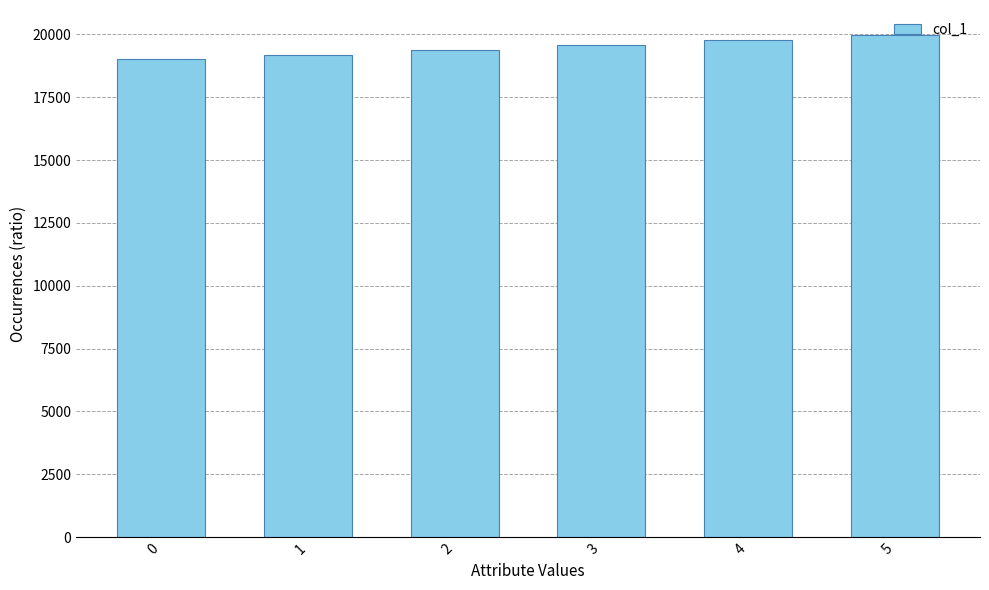

Which has a higher value, 0 or 3?

3